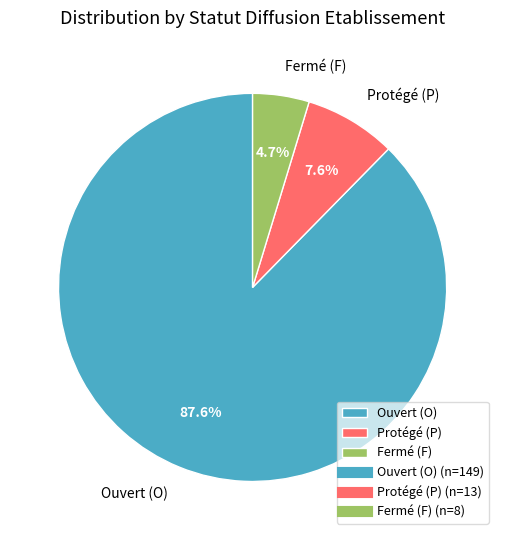

Do Protégé (P) and Fermé (F) together represent more than half of the pie?

No